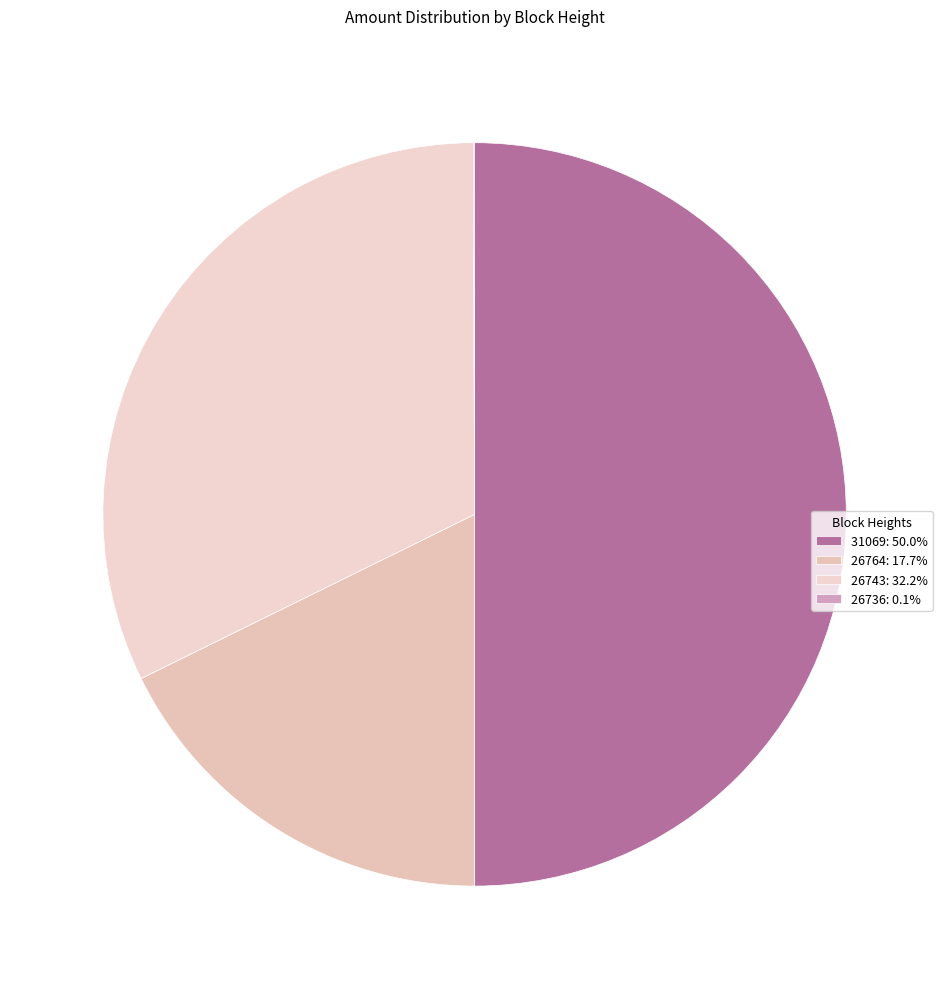

How many slices are in this pie chart?

4